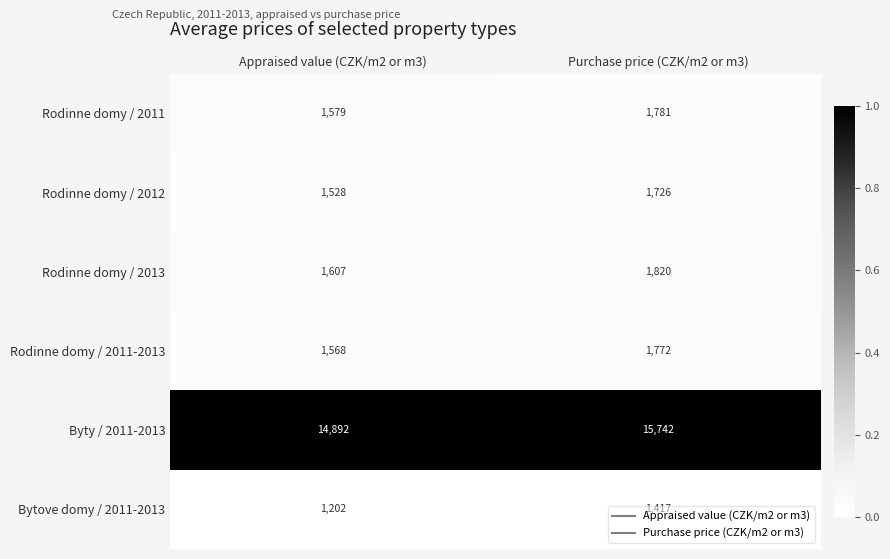

What value does the Byty / 2011-2013 series have at Appraised value (CZK/m2 or m3), to the nearest 50?

14900